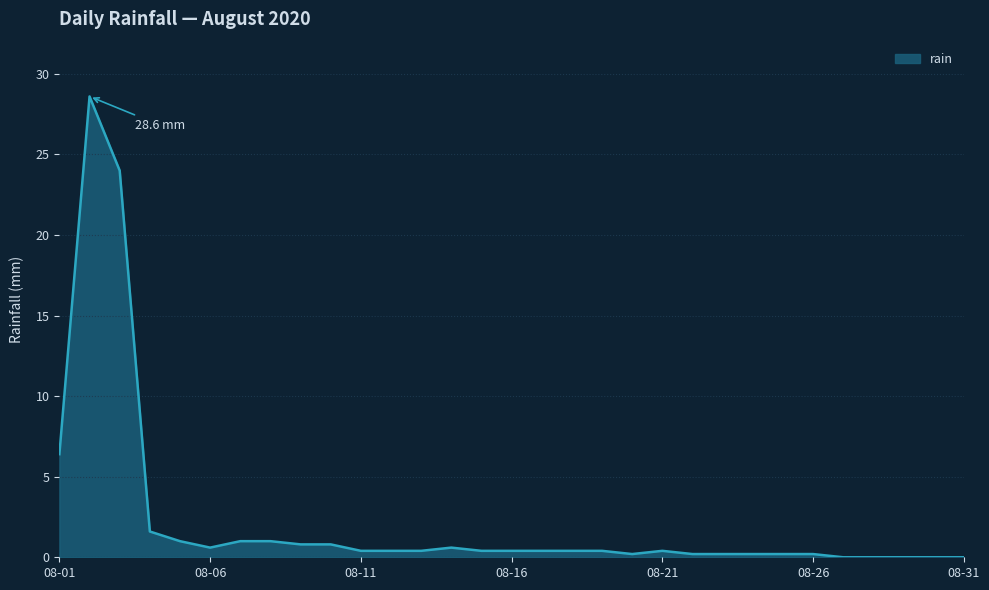

How many lines are shown in the chart?

1